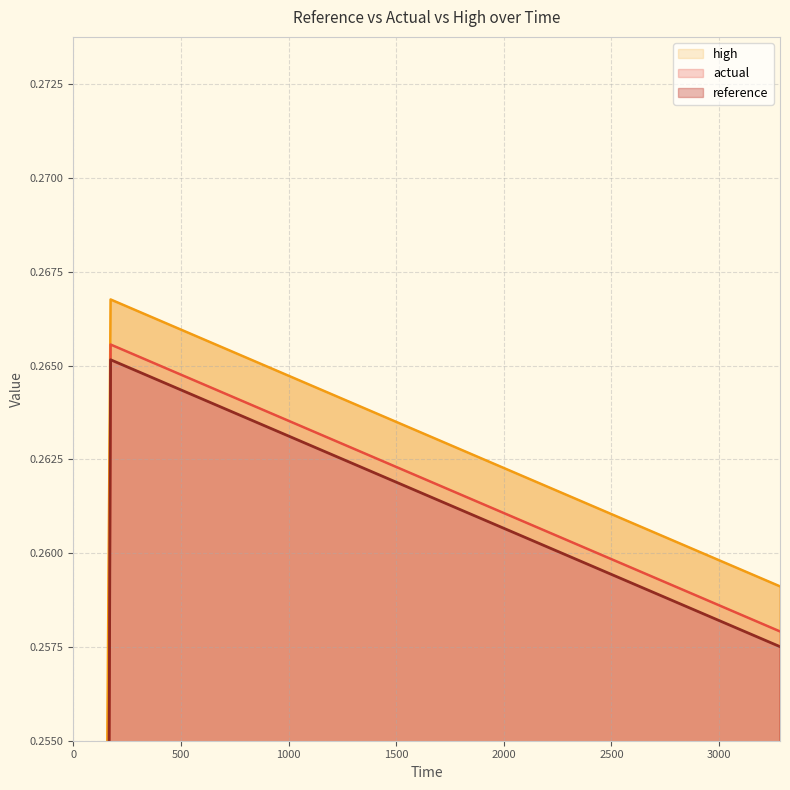

What is the highest value of the reference series?

0.3